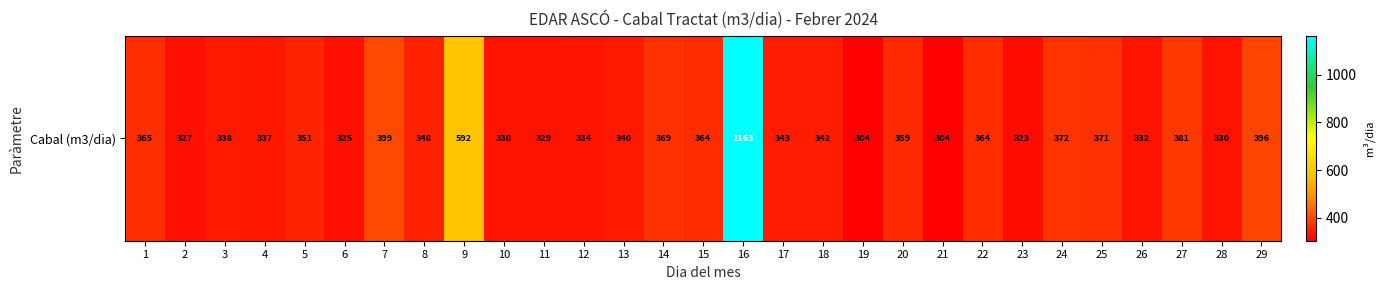

At which category does the chart reach its peak across all series?

16